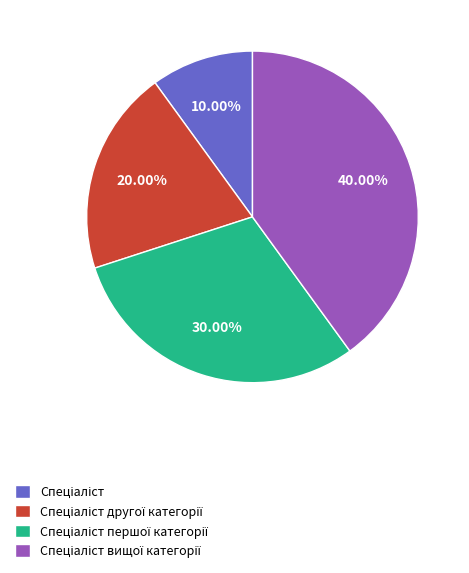

Is there a majority slice in this chart?

No